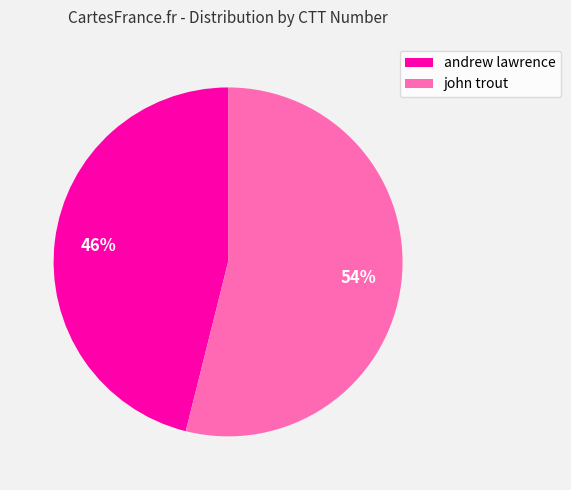

True or false: john trout accounts for 63% of the total.

False